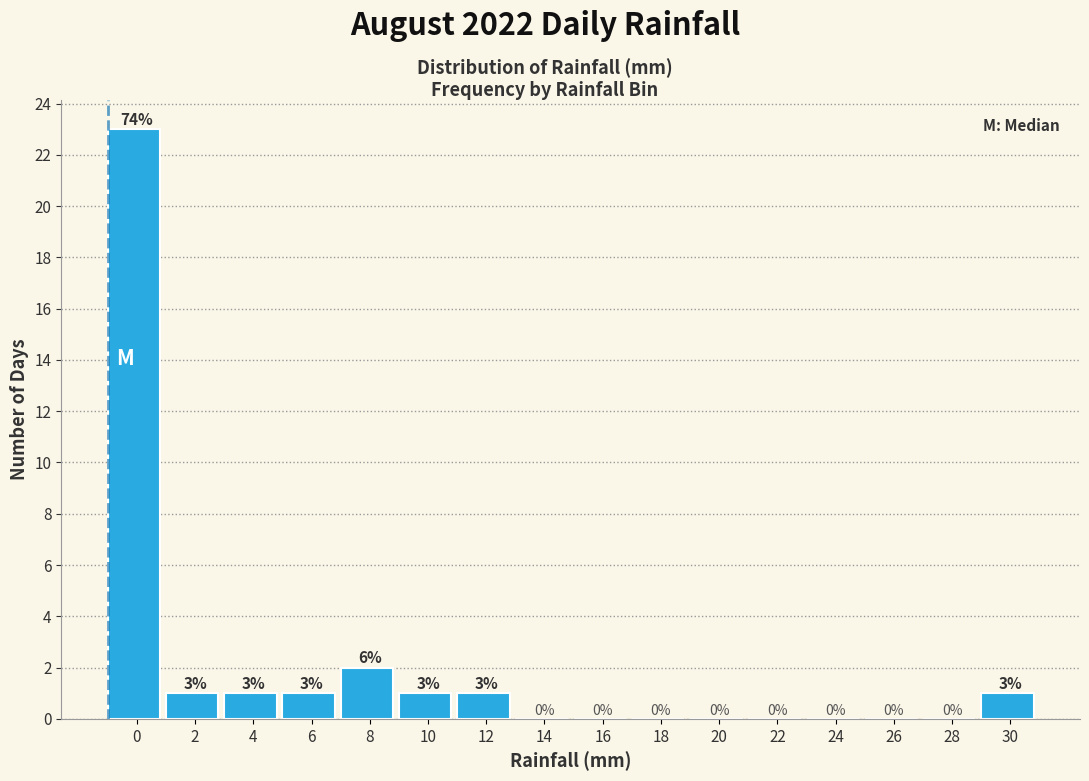

Reading right to left, list all the values displayed in this chart.

30=1	28=0	26=0	24=0	22=0	20=0	18=0	16=0	14=0	12=1	10=1	8=2	6=1	4=1	2=1	0=23